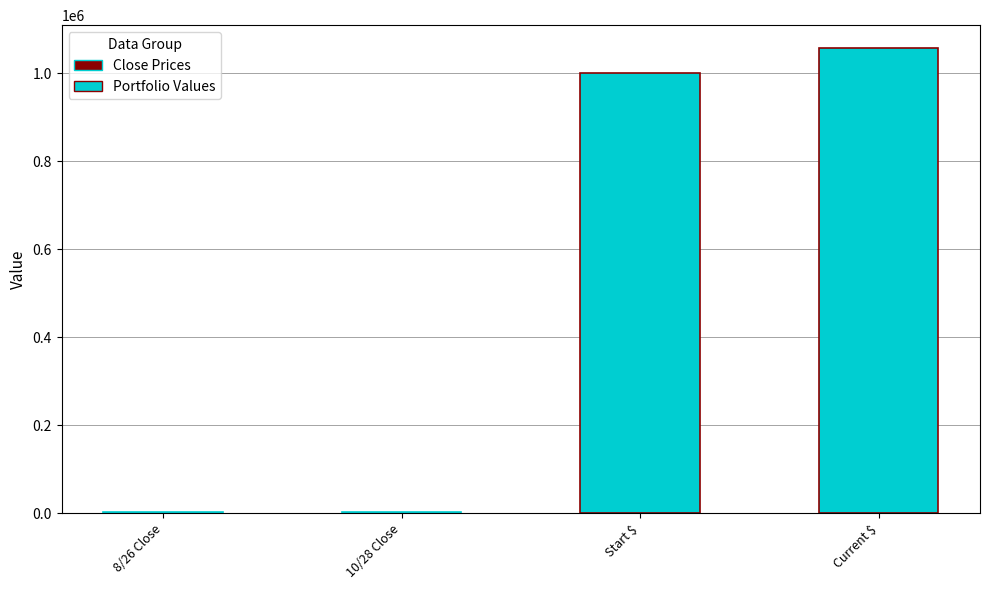

How many data points are above 1000000?

1